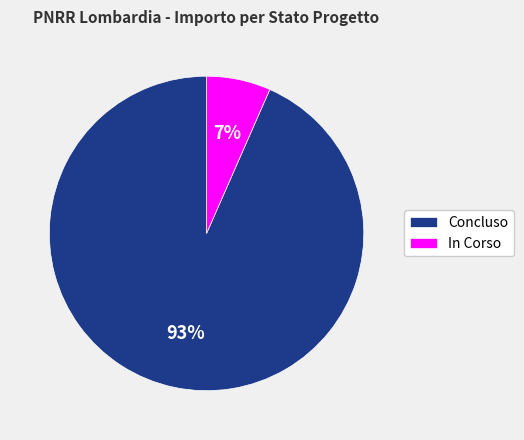

Which slice is the smallest?

In Corso